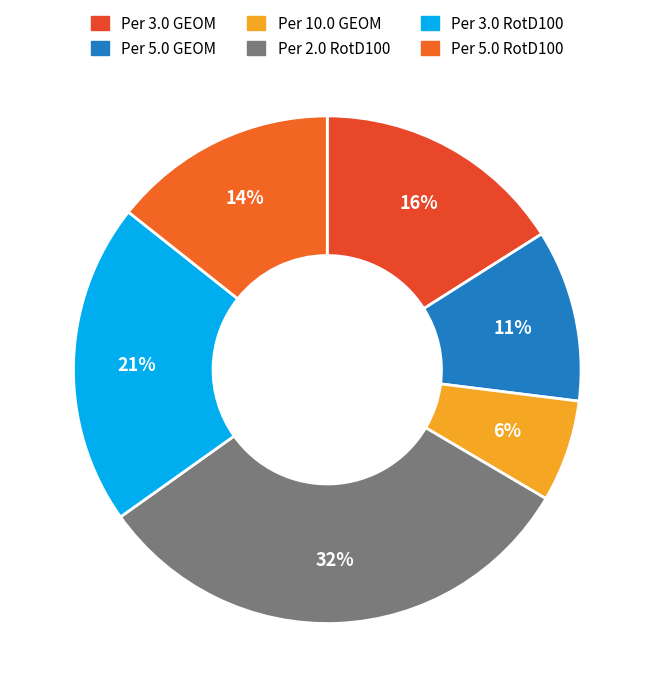

Which slice is the smallest?

Period 10.0 (GEOM)